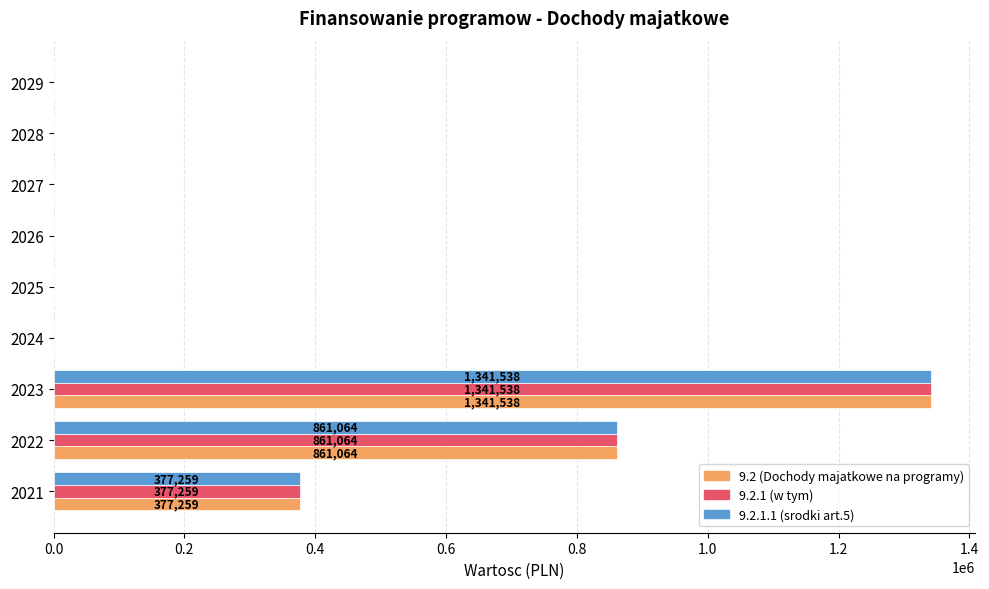

The value of 9.2 (Dochody majatkowe na programy) at 2022 is 861064. True or false?

True